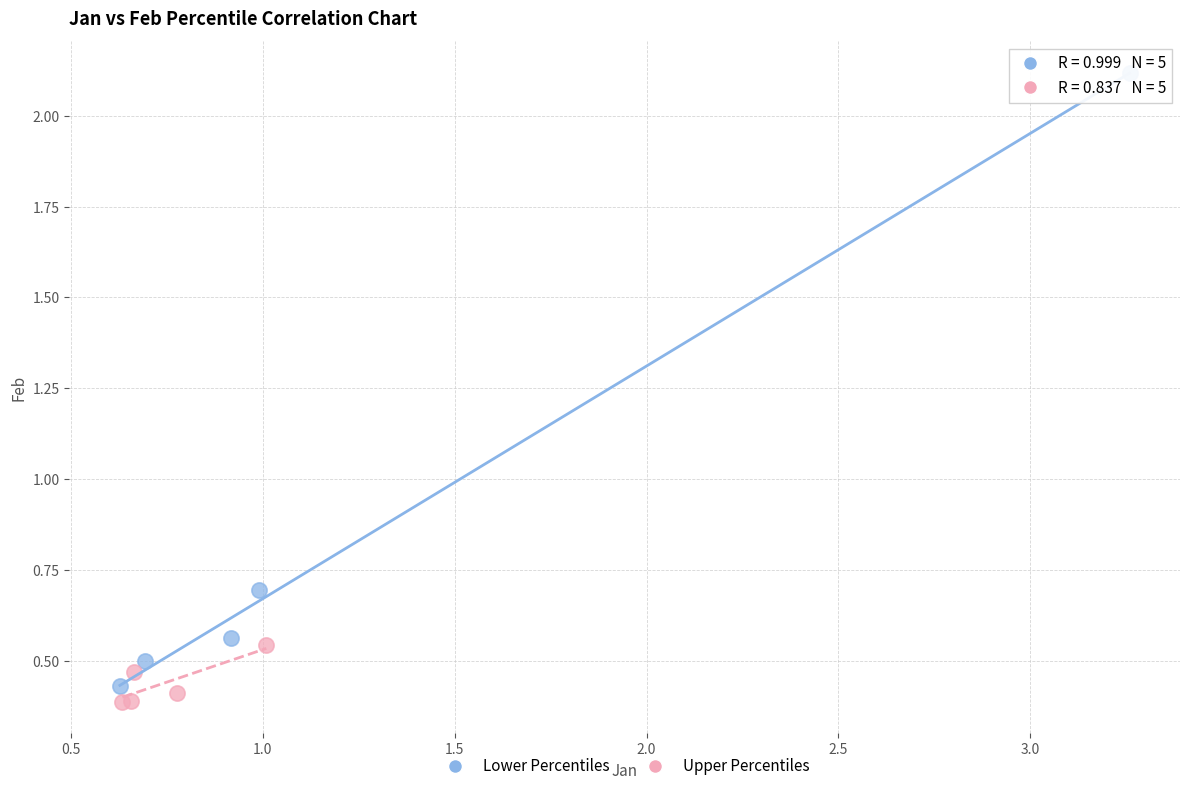

What are all the series names shown in the legend?

Lower Percentiles, Upper Percentiles